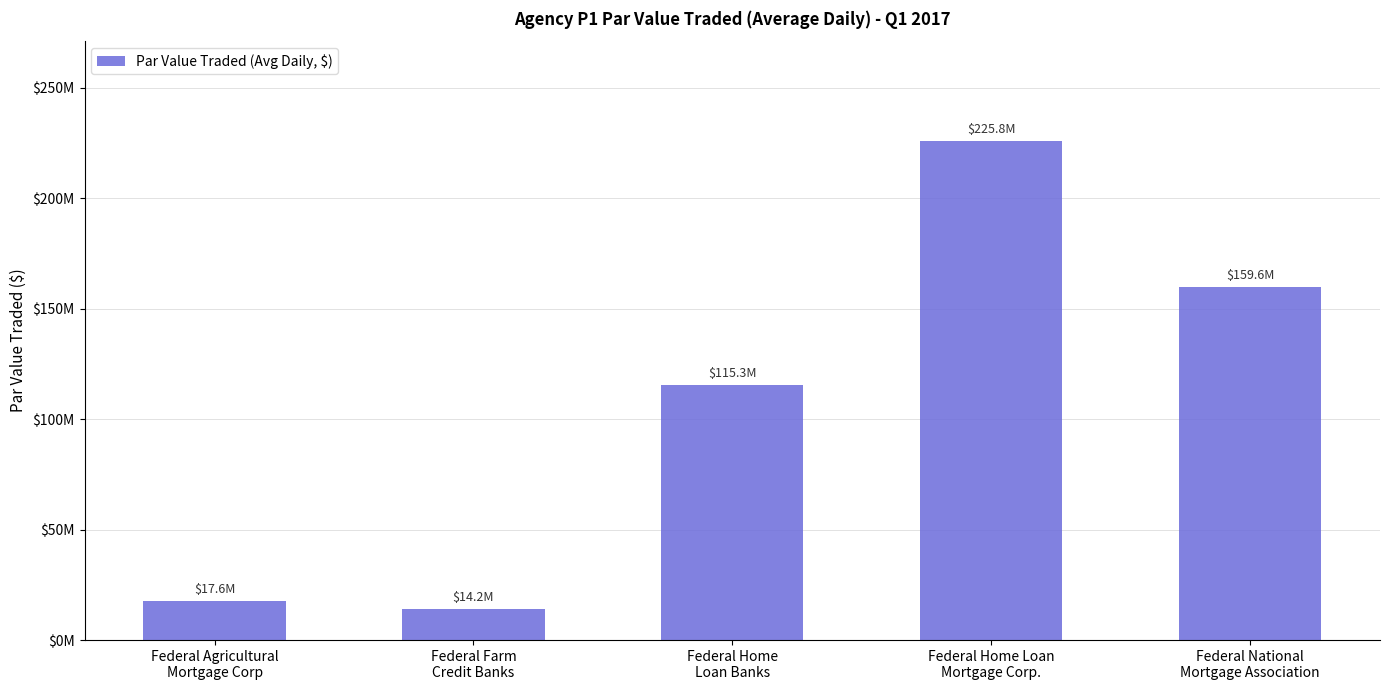

What is the change in value from Federal Home
Loan Banks to Federal Home Loan
Mortgage Corp.?

+110554693.5